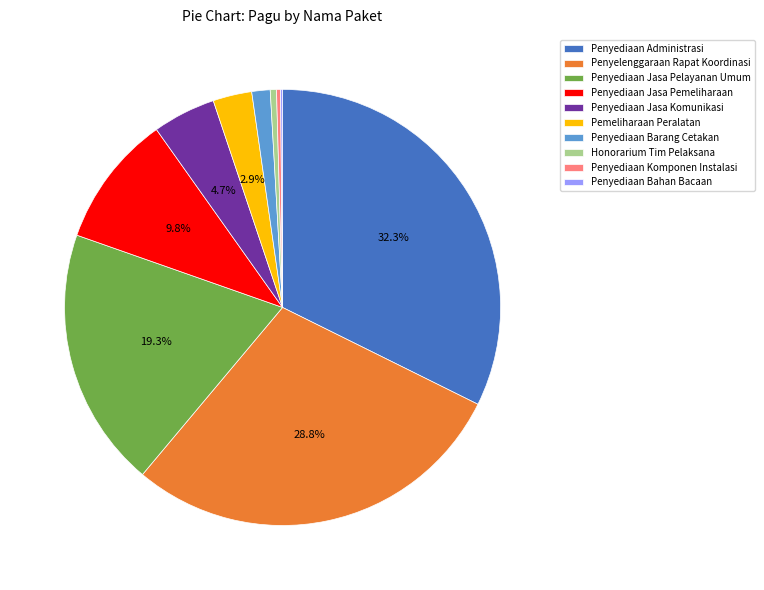

How much of the chart is everything except Penyediaan Jasa Pemeliharaan?

90.2%